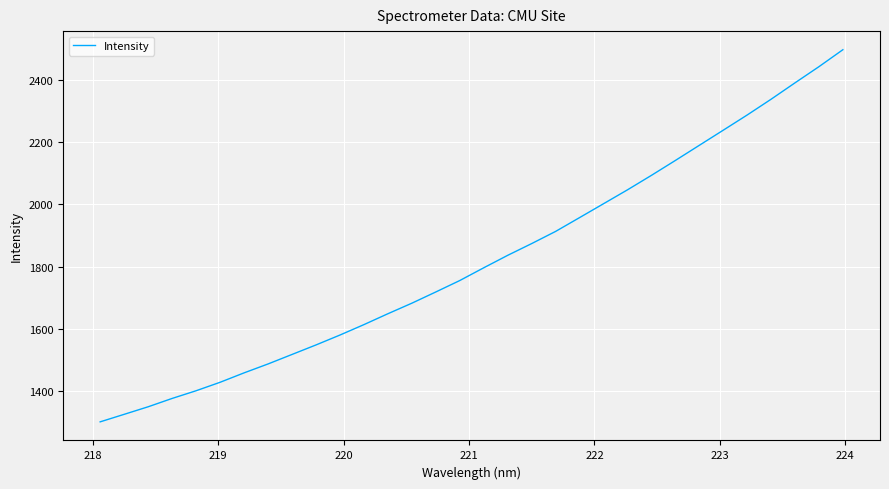

What is the greatest value displayed?

2496.8